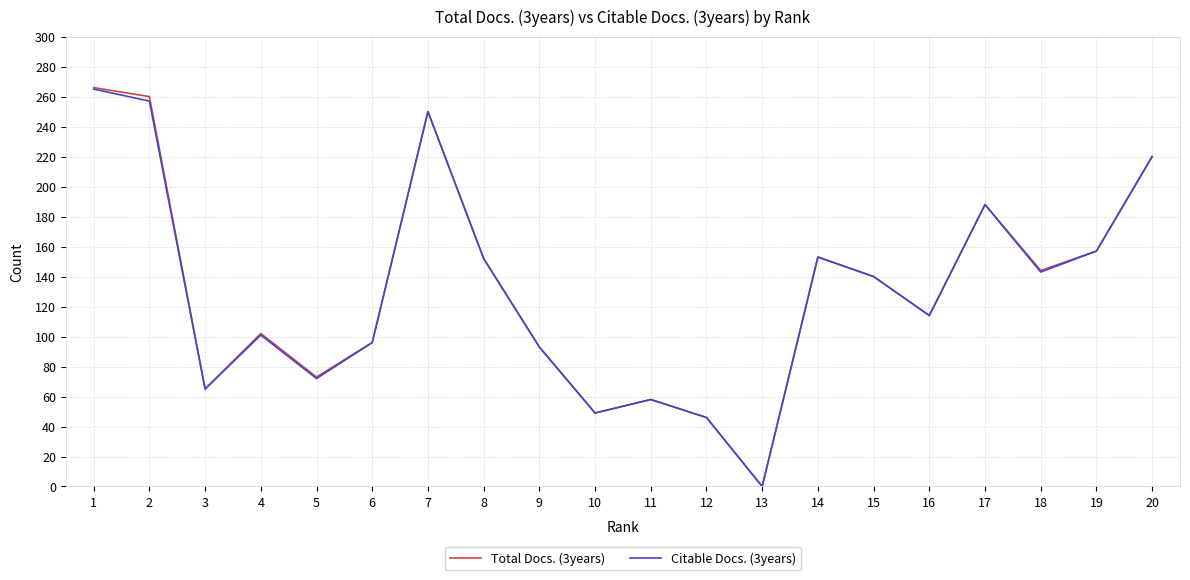

Which series has the largest range (max minus min)?

Total Docs. (3years)